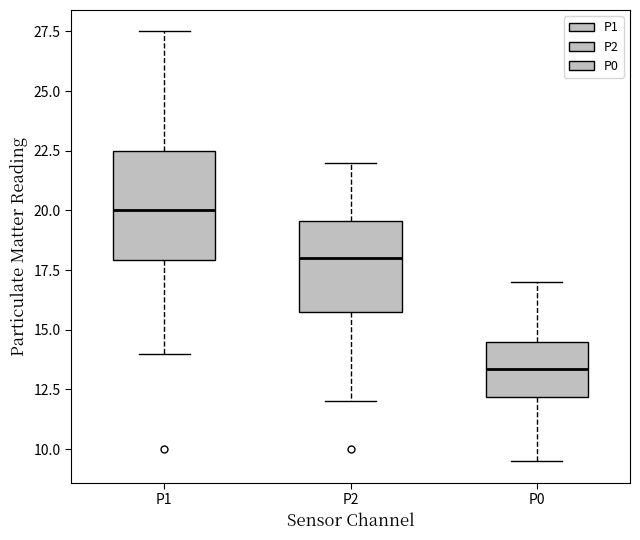

Reading left to right, transcribe this box plot: for each box, give where its median line is, the range the box spans, and where its two whiskers end, as read against the y-axis. The values are not printed on the chart, so give them approximately, as read against the axis.

P1: median 20.0, box 18.0 to 22.5, whiskers 14.0 to 27.5
P2: median 18.0, box 16.0 to 19.5, whiskers 12.0 to 22.0
P0: median 13.5, box 12.0 to 14.5, whiskers 9.5 to 17.0